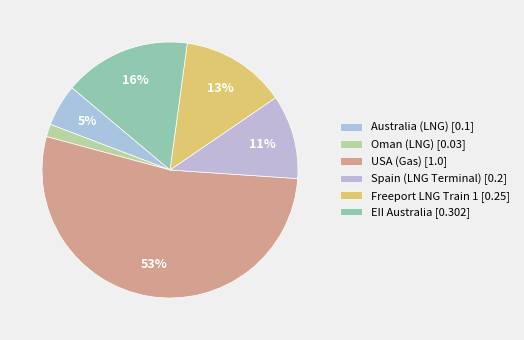

What is the largest slice in the pie chart?

USA (Gas)